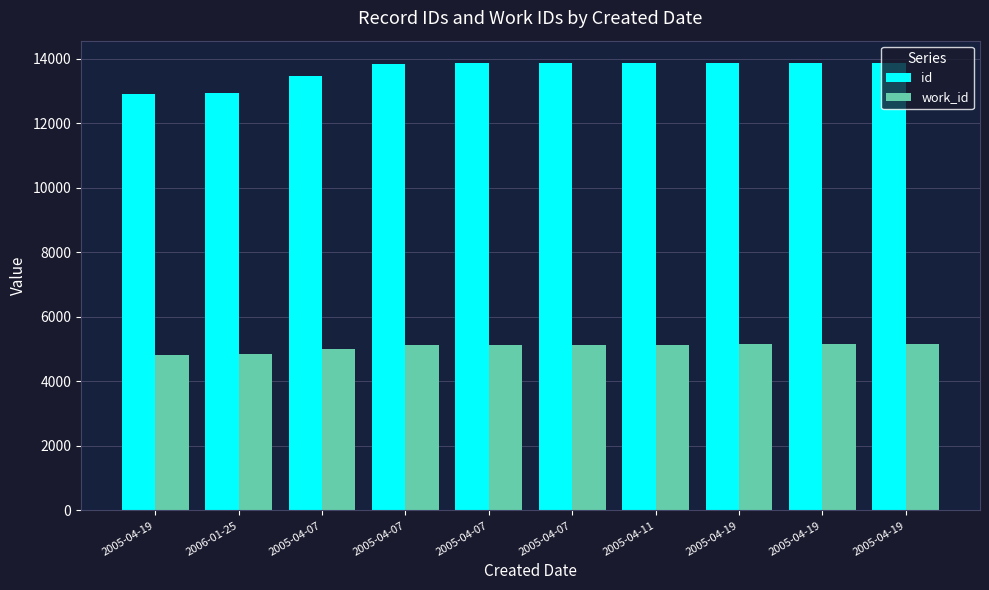

At 2005-04-11, list the series in order from largest to smallest.

id, work_id